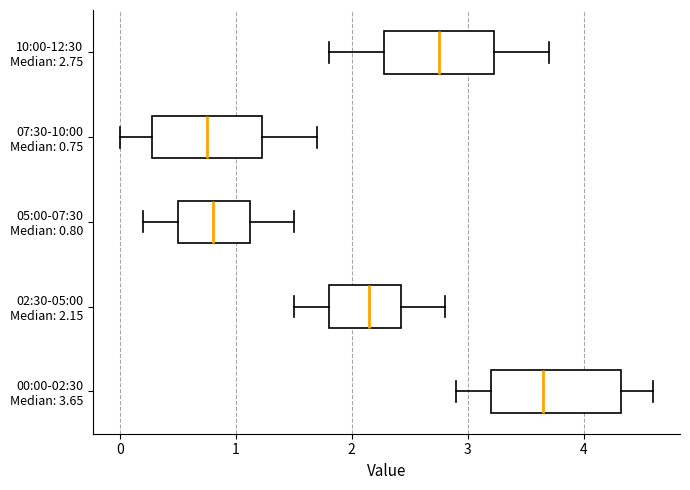

Reading bottom to top, transcribe this box plot: for each box, give where its median line is, the range the box spans, and where its two whiskers end, as read against the x-axis. The values are not printed on the chart, so give them approximately, as read against the axis.

00:00-02:30 Median: 3.65: median 3.7, box 3.2 to 4.3, whiskers 2.9 to 4.6
02:30-05:00 Median: 2.15: median 2.2, box 1.8 to 2.4, whiskers 1.5 to 2.8
05:00-07:30 Median: 0.80: median 0.8, box 0.5 to 1.1, whiskers 0.2 to 1.5
07:30-10:00 Median: 0.75: median 0.8, box 0.3 to 1.2, whiskers 0.0 to 1.7
10:00-12:30 Median: 2.75: median 2.8, box 2.3 to 3.2, whiskers 1.8 to 3.7